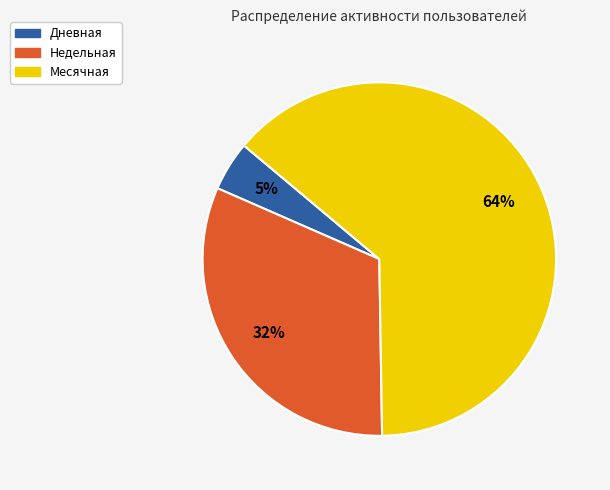

Do Месячная and Дневная together represent more than half of the pie?

Yes